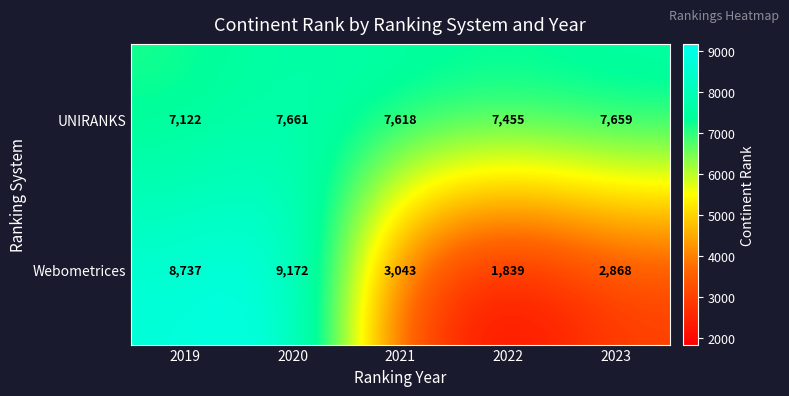

Reading left to right, list all the values displayed in this chart.

UNIRANKS: 2019=7122	2020=7661	2021=7618	2022=7455	2023=7659
Webometrices: 2019=8737	2020=9172	2021=3043	2022=1839	2023=2868